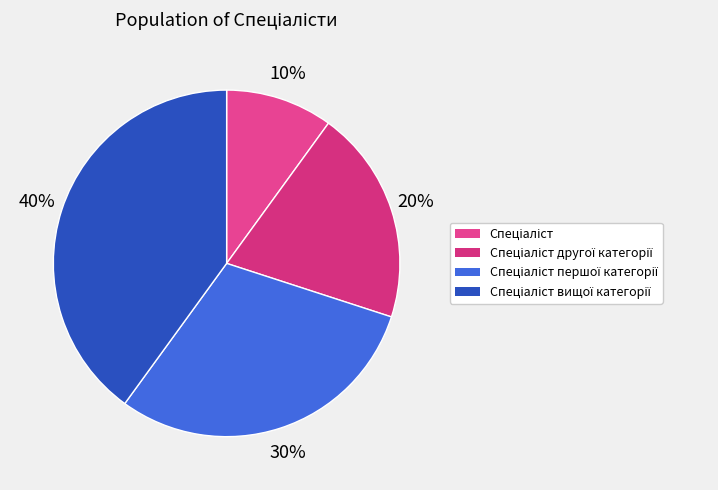

True or false: Спеціаліст accounts for 10% of the total.

True